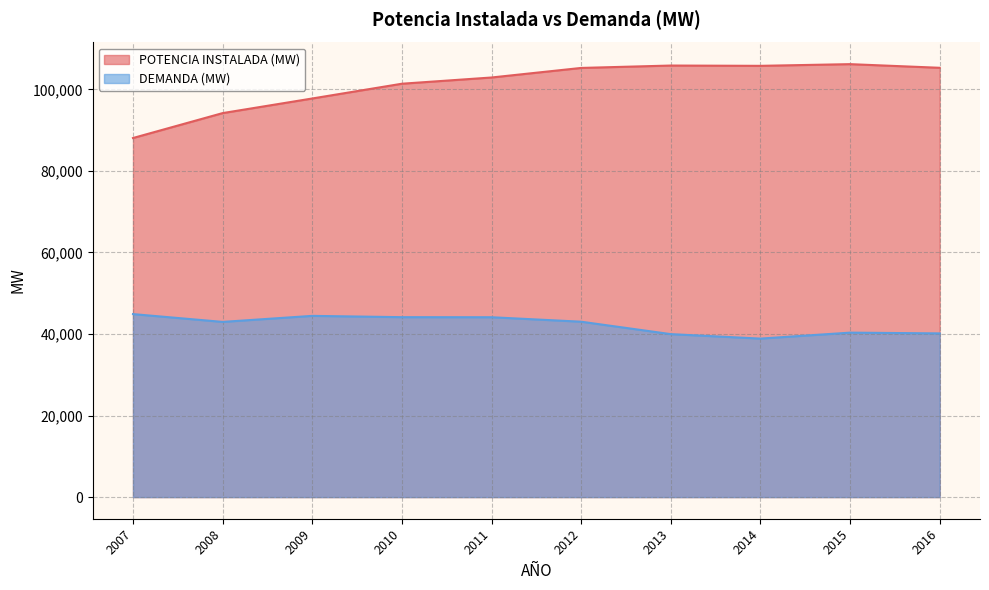

What is the value of the DEMANDA (MW) point at the 6th from the left?

43010